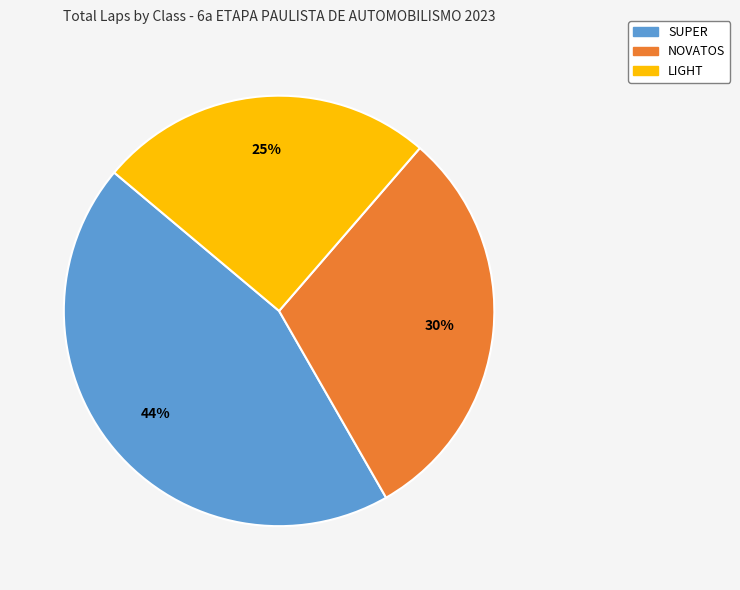

Is there any slice that represents more than half of the pie?

No